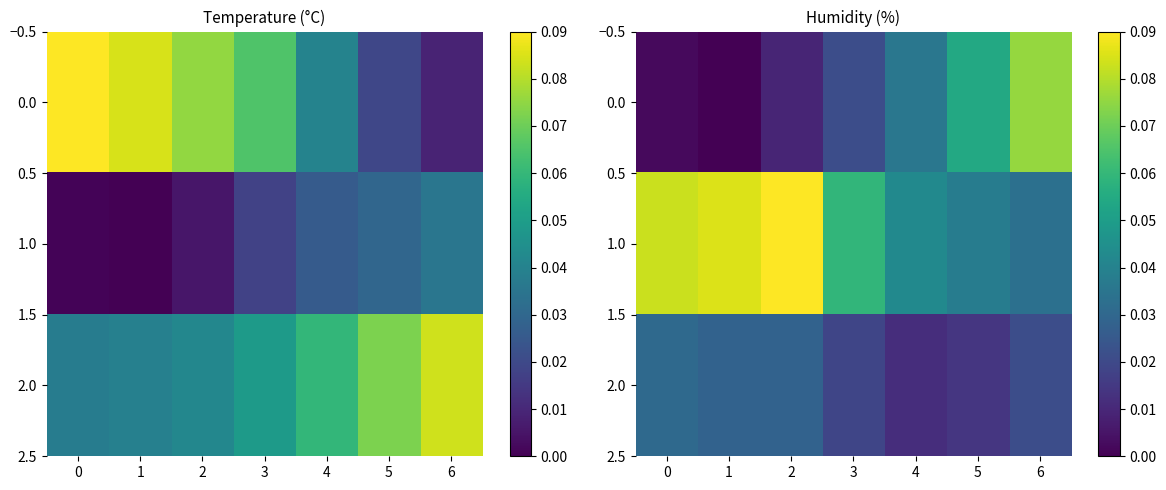

Is the value of 2.0 at 2 greater than the value of 1.0 at 4?

No